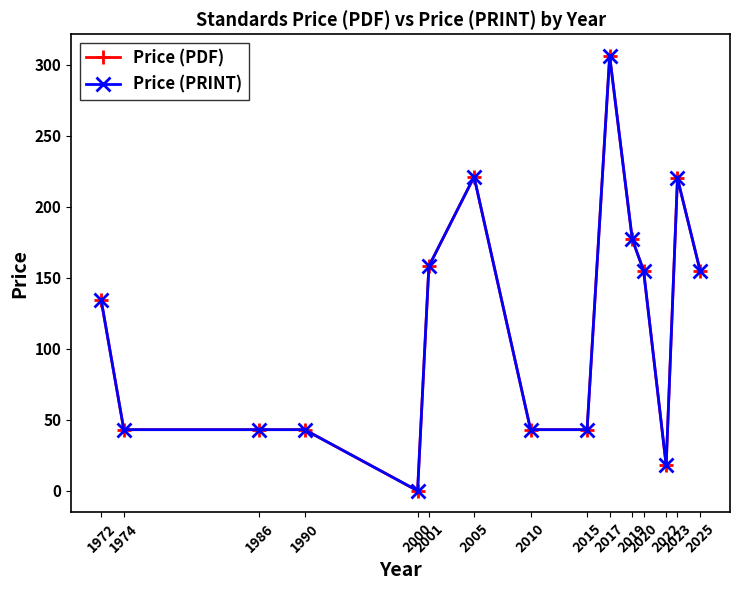

Reading left to right, extract all data points from this chart.

Price (PDF): 134	43	43	43	0	158	221	43	43	306	177	155	18	220	155
Price (PRINT): 134	43	43	43	0	158	221	43	43	306	177	155	18	220	155